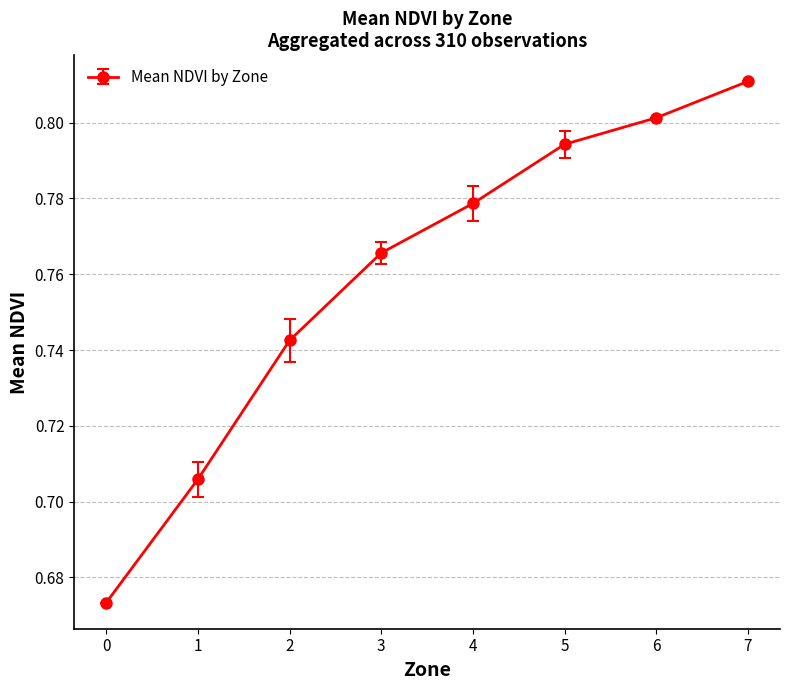

What is the difference between the maximum and minimum values?

0.1